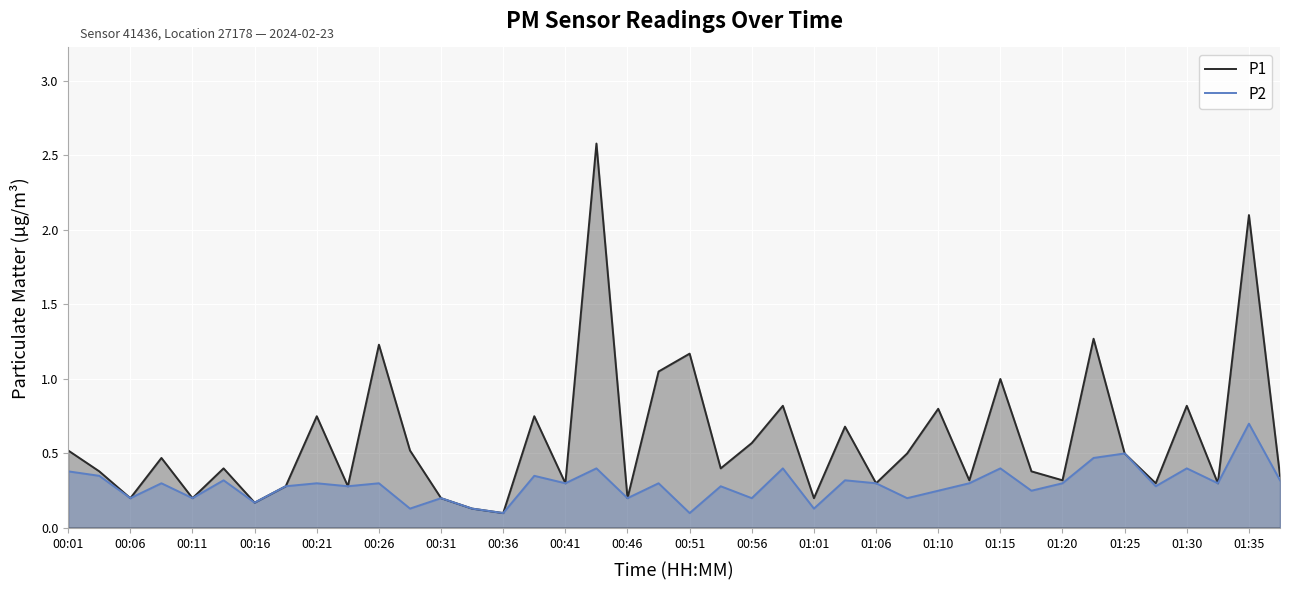

How many interior local valleys does the P2 series have?

15